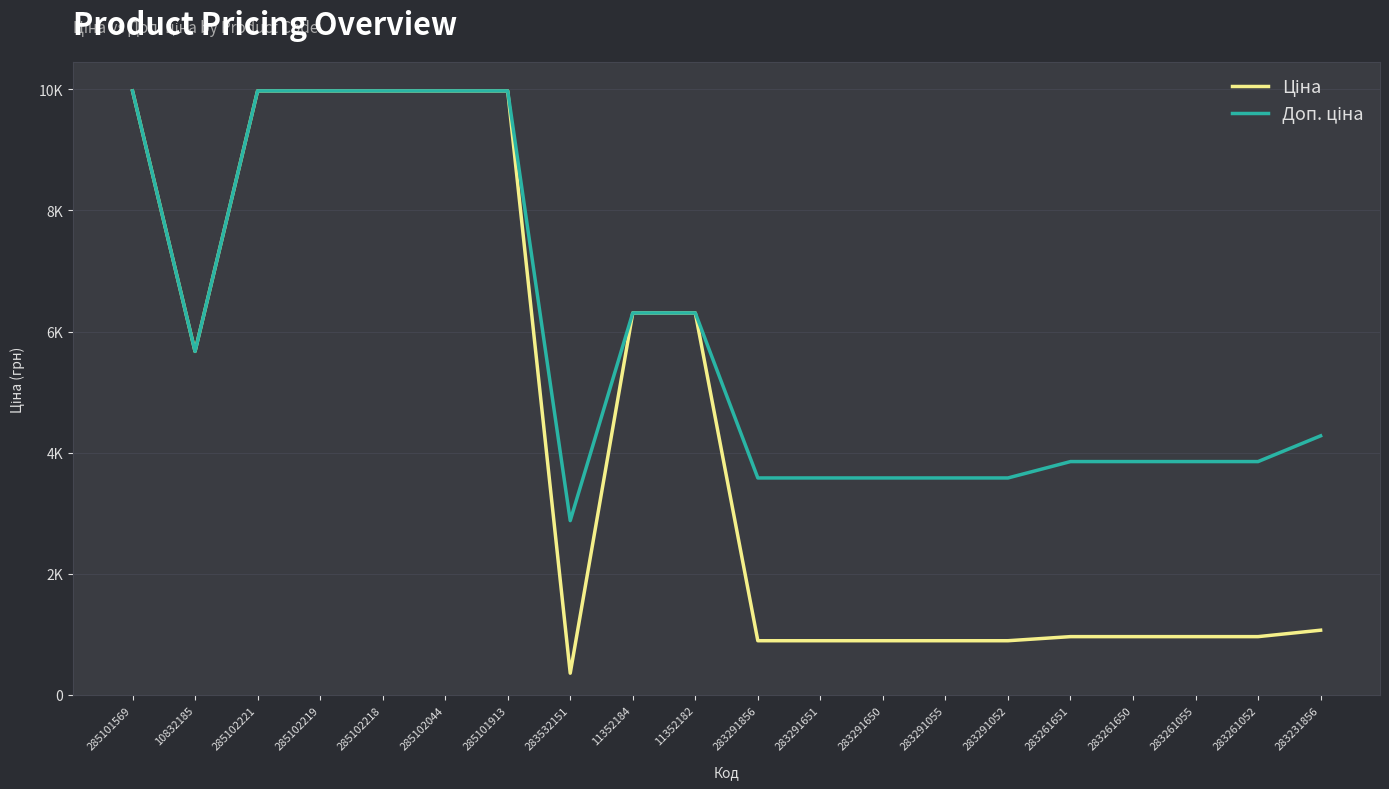

Does the chart display data point markers on the line(s)?

No